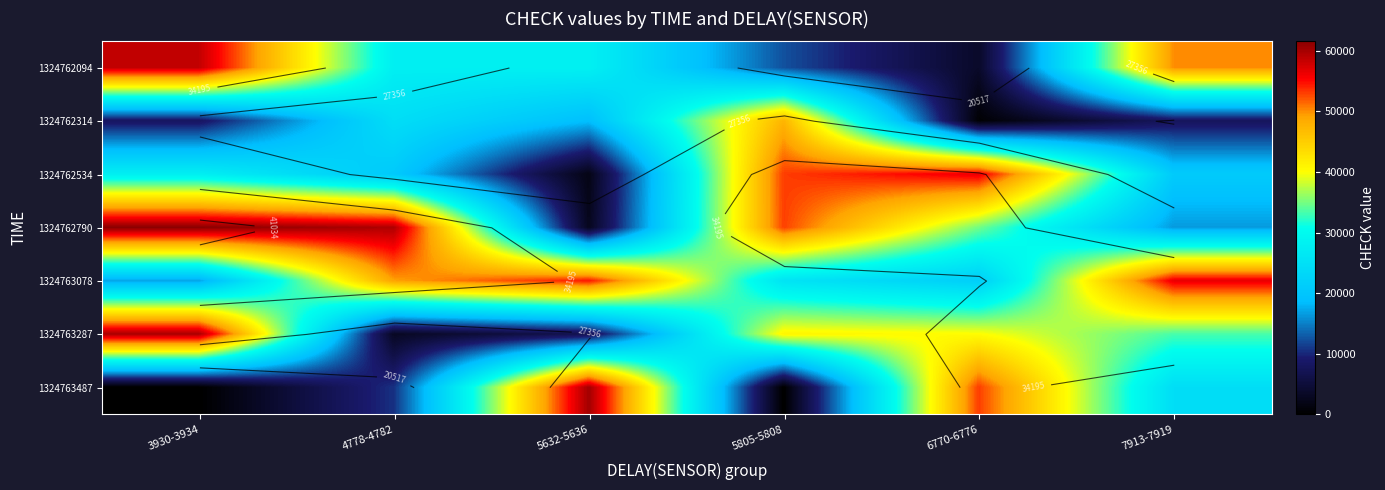

Which category has the highest value across all series?

3930-3934